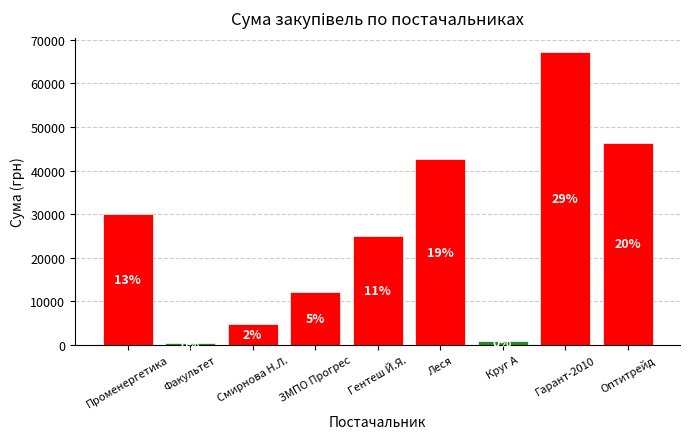

Which label corresponds to the smallest value in the chart?

Факультет